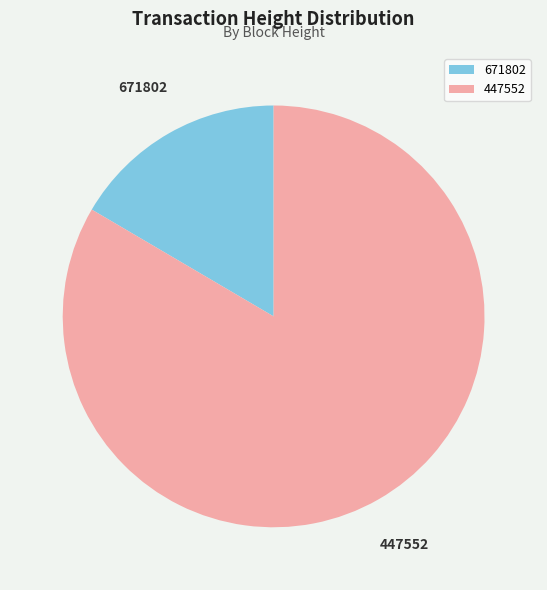

Approximately how many times larger is the value at 447552 compared to 671802?

5.0